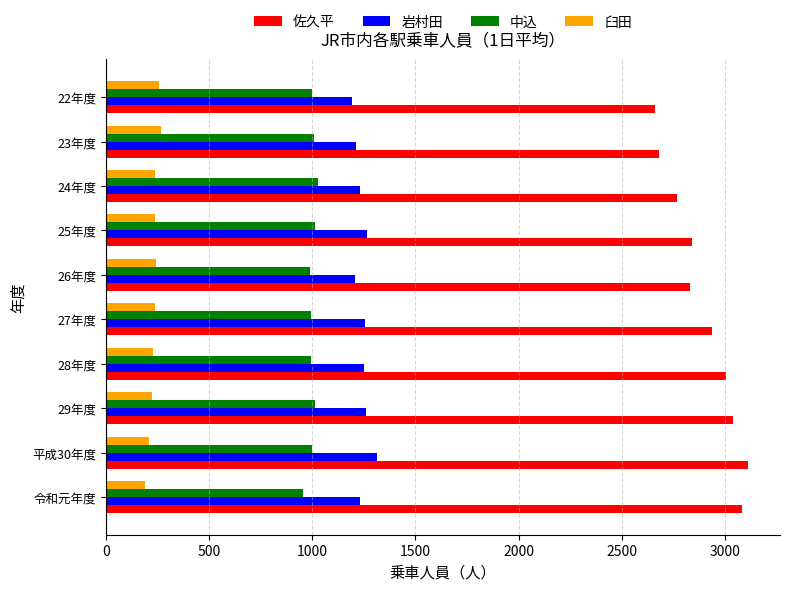

What is the sum of all 臼田 values?

2310